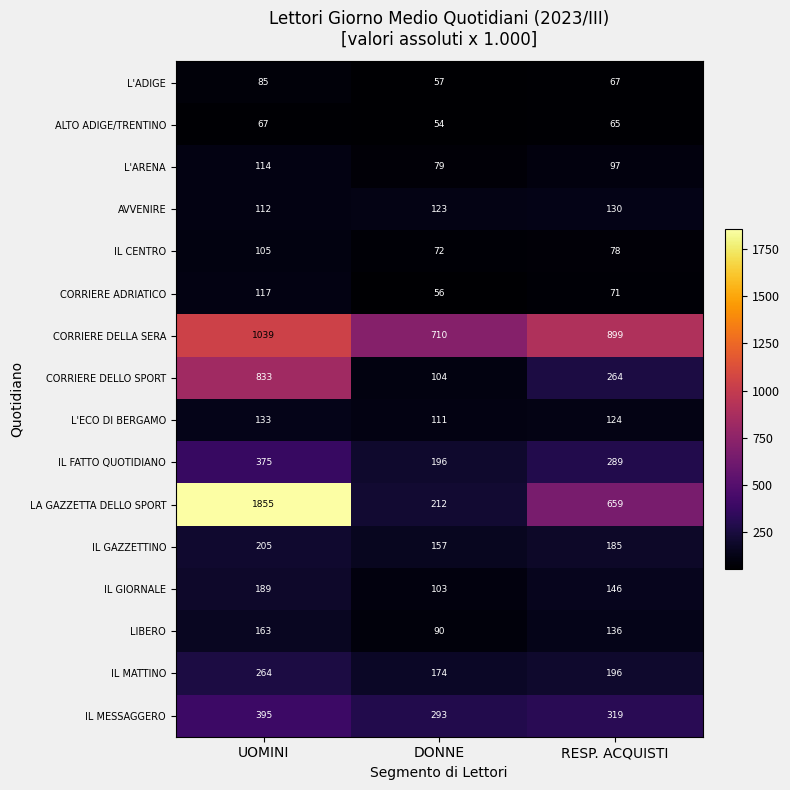

How many values in the IL CENTRO series are below 78?

1